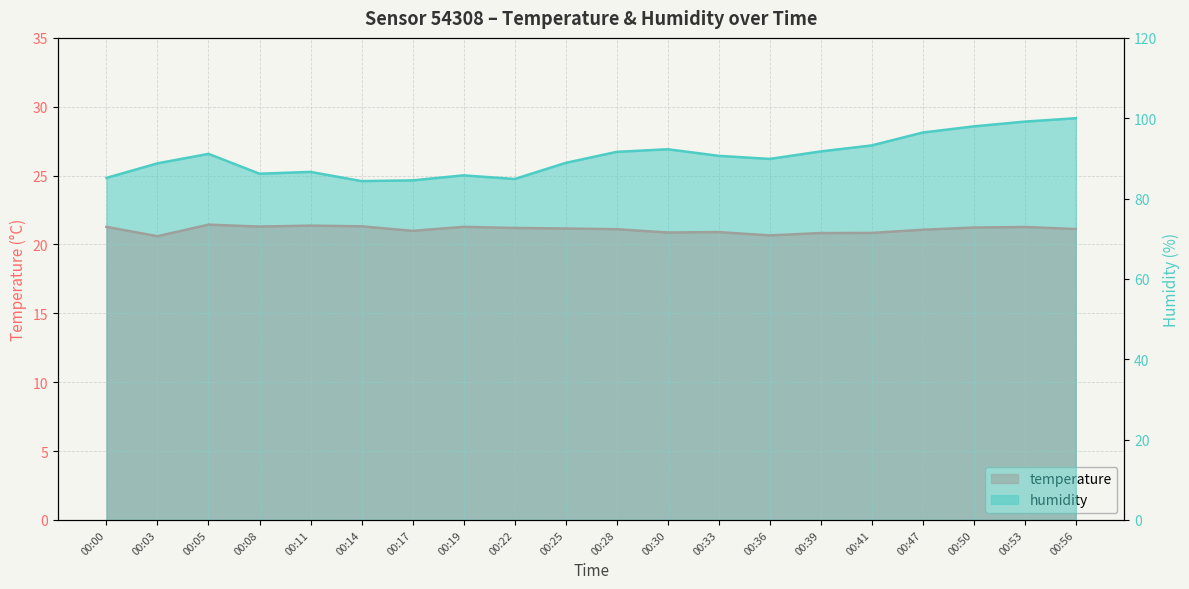

How many categories are shown in the chart?

20